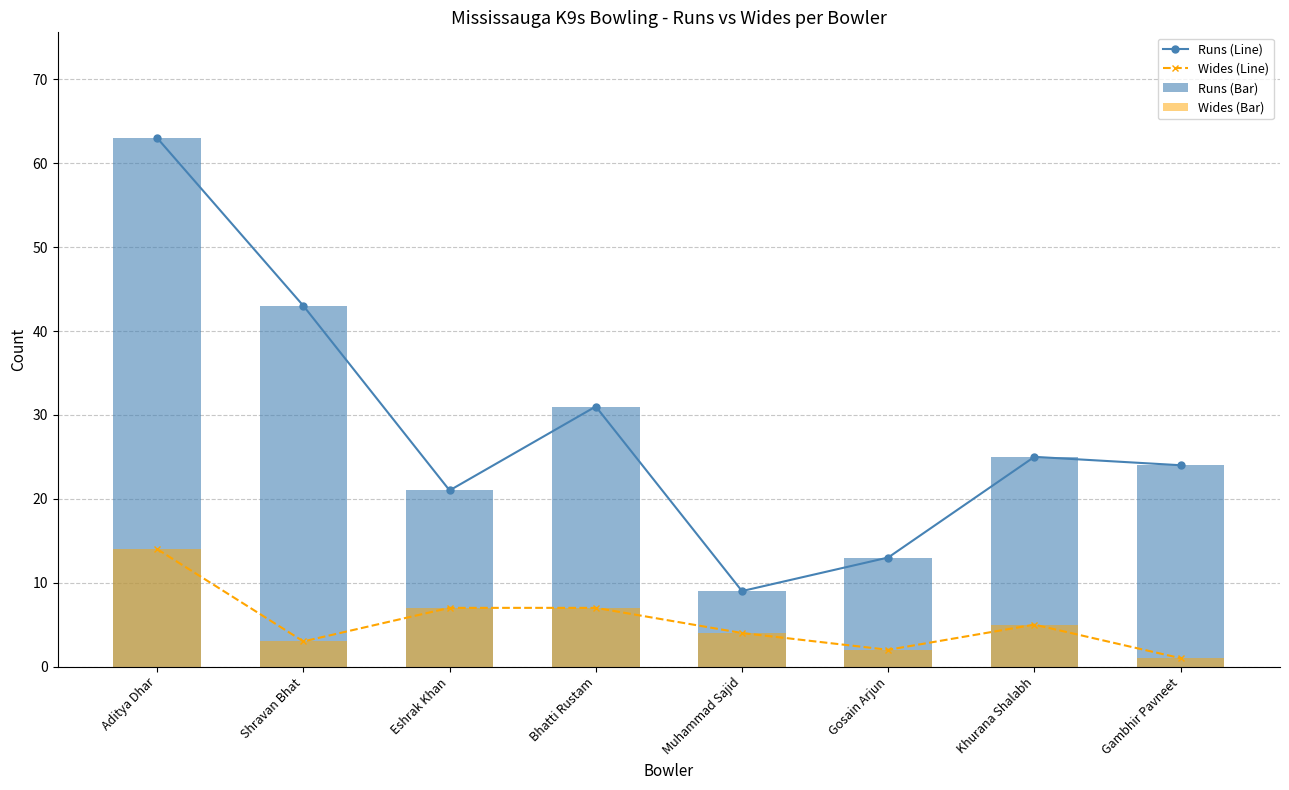

Does the chart contain any negative values?

No